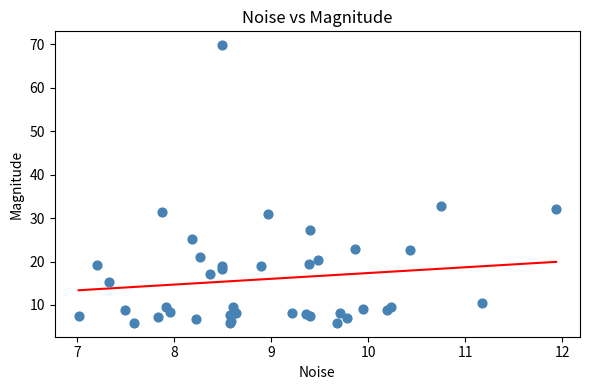

What Y value in the scatter plot is closest to 37?

32.7